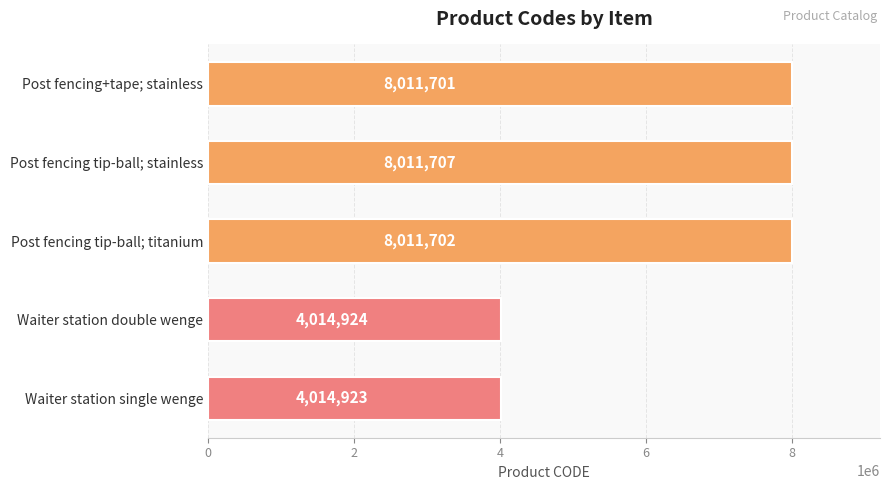

What position from the bottom is Waiter station double wenge?

2